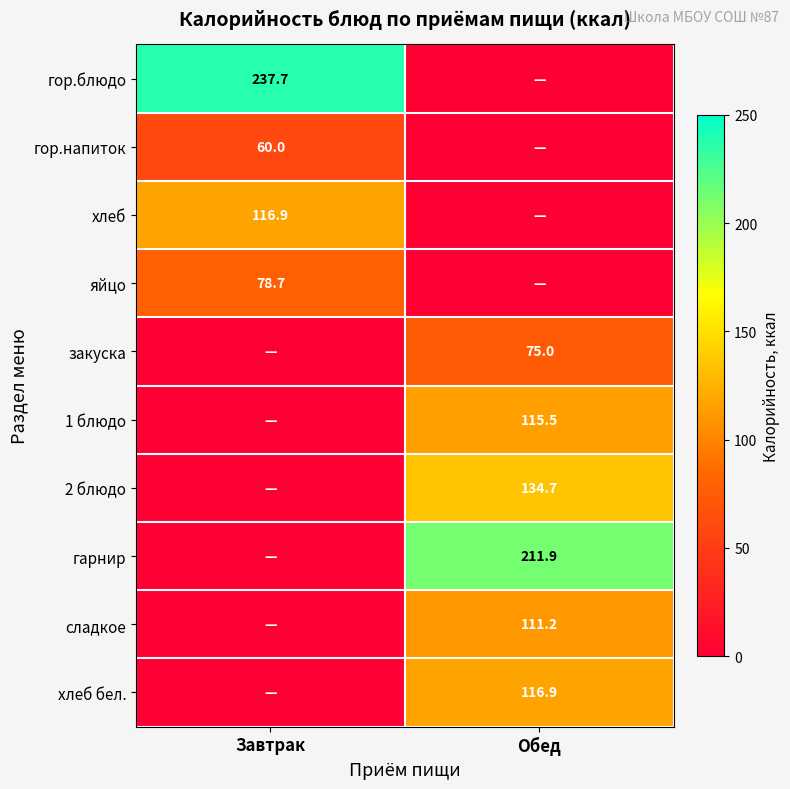

Is it true that гор.напиток equals 91.2 at Завтрак?

False